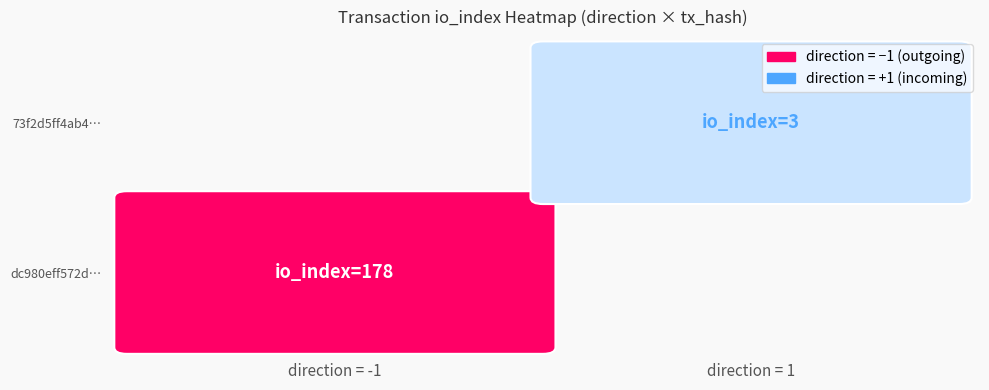

Rank the series by their maximum value, from highest to lowest.

dc980eff572d26dd4fb7ca4581960e6fb7bf32f, 73f2d5ff4ab40b403b453a2300845668f9874dd